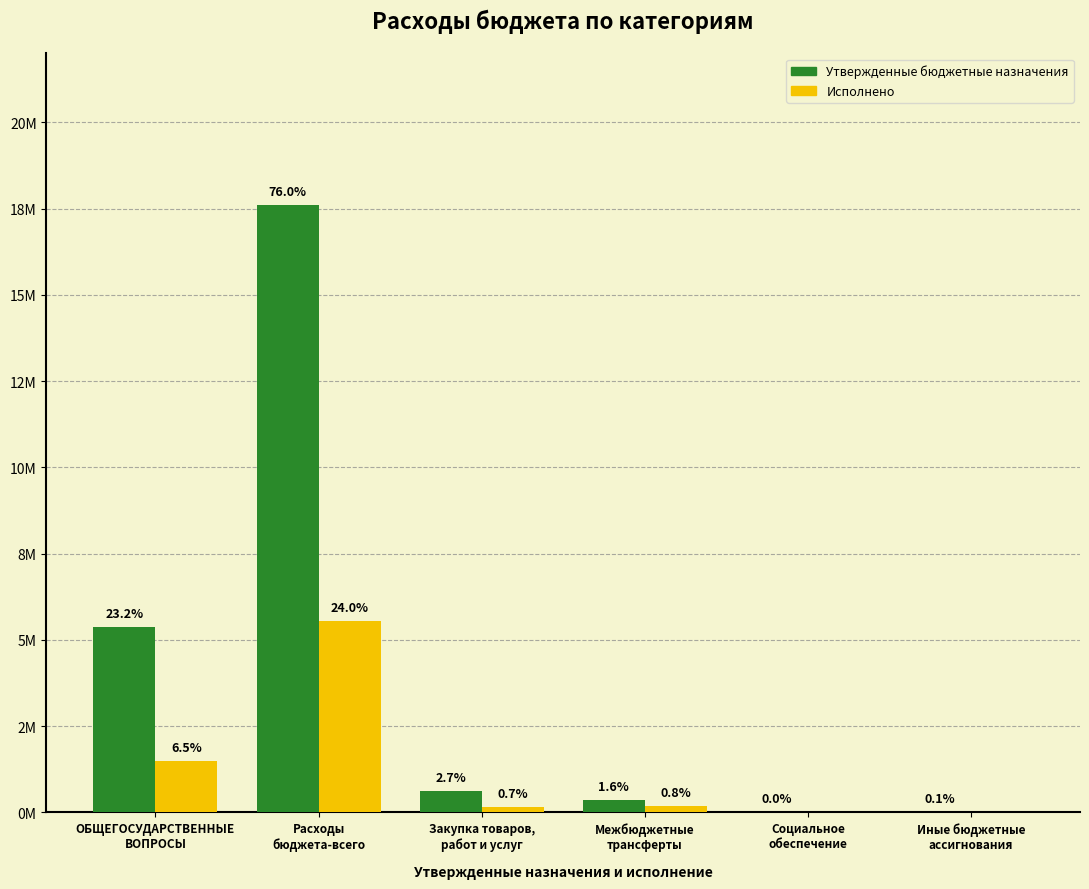

Reading left to right, what are all the values shown in this chart?

Утвержденные бюджетные назначения: 5368477.0	17621275.2	631457.0	363200.0	5000.0	28000.0
Исполнено: 1500347.1	5550624.9	171130.9	181600.0	5000.0	0.0